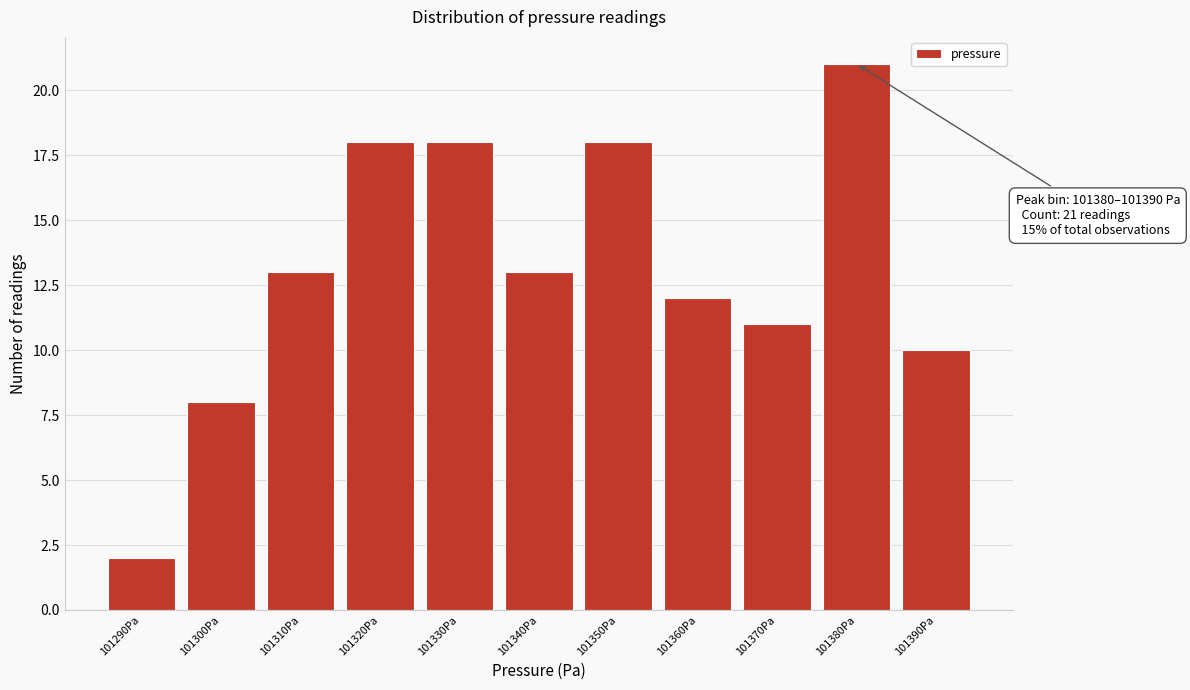

Reading right to left, list all the values displayed in this chart.

10	21	11	12	18	13	18	18	13	8	2